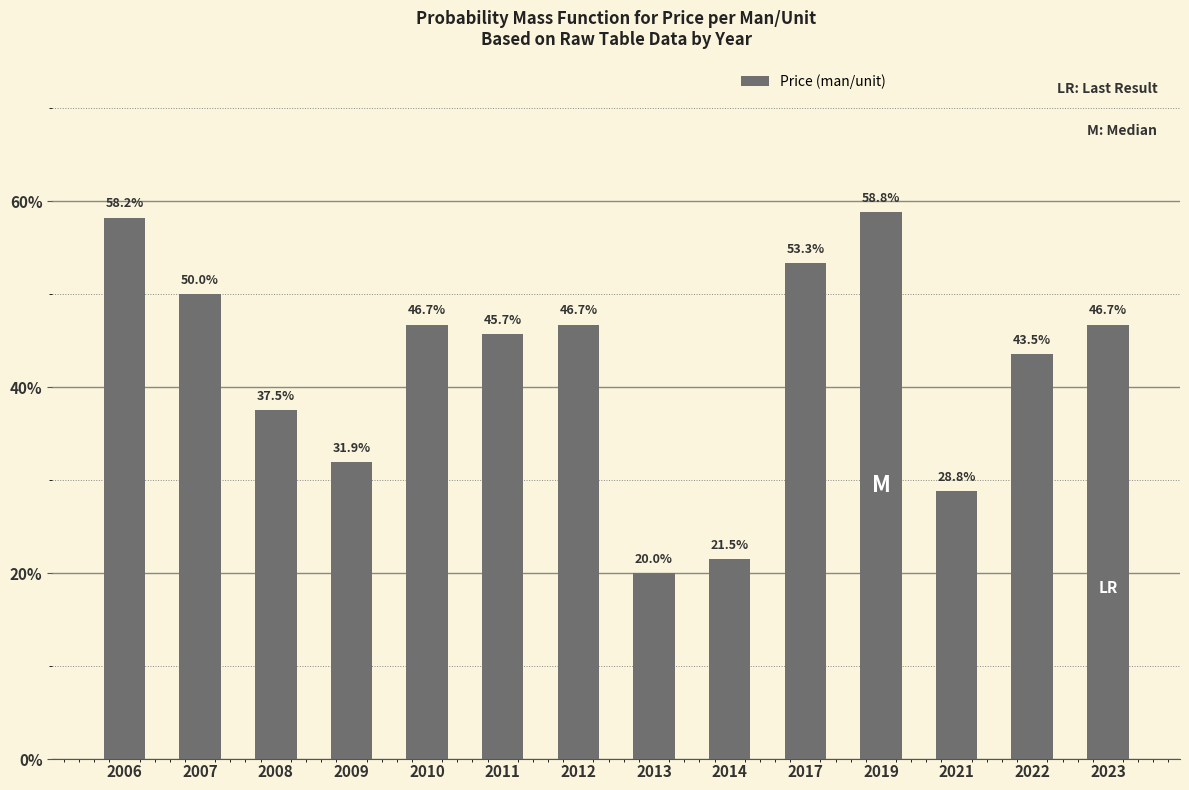

At which label does the data first exceed 46?

2006